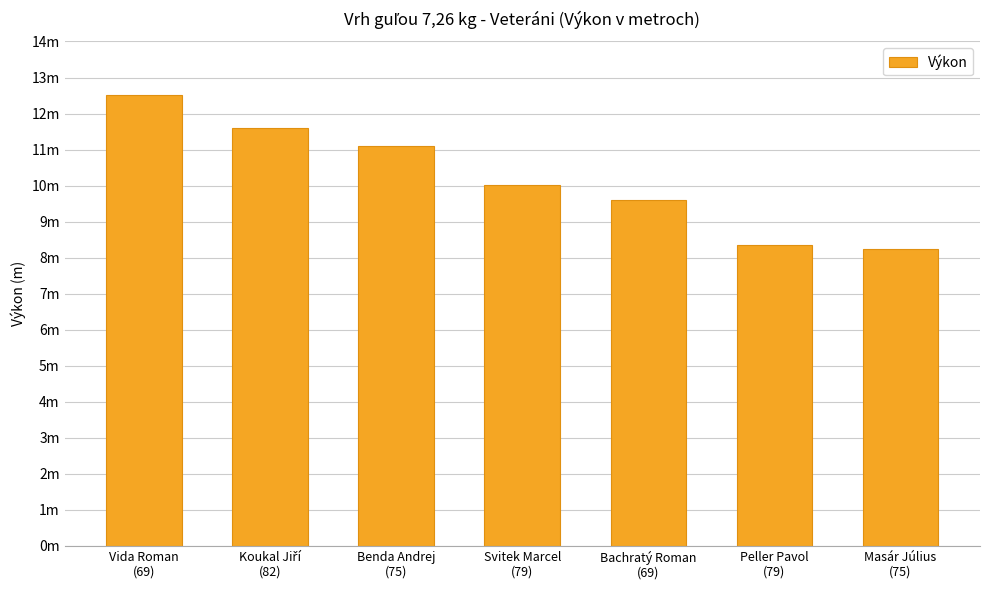

What is the label of the 3rd bar from the right?

Bachratý Roman
(69)